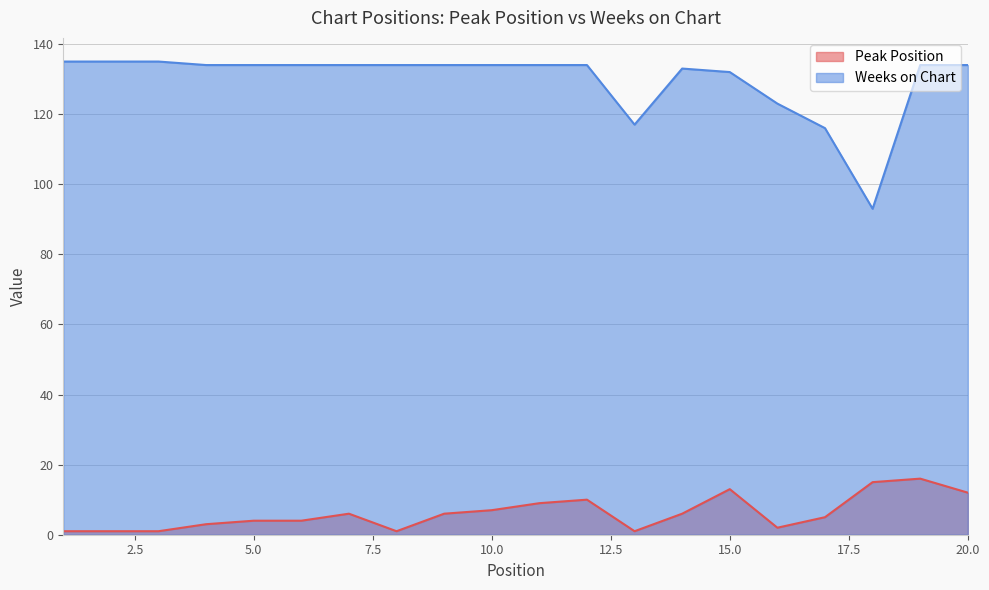

What is the difference between the highest and lowest values at 15.0?

119